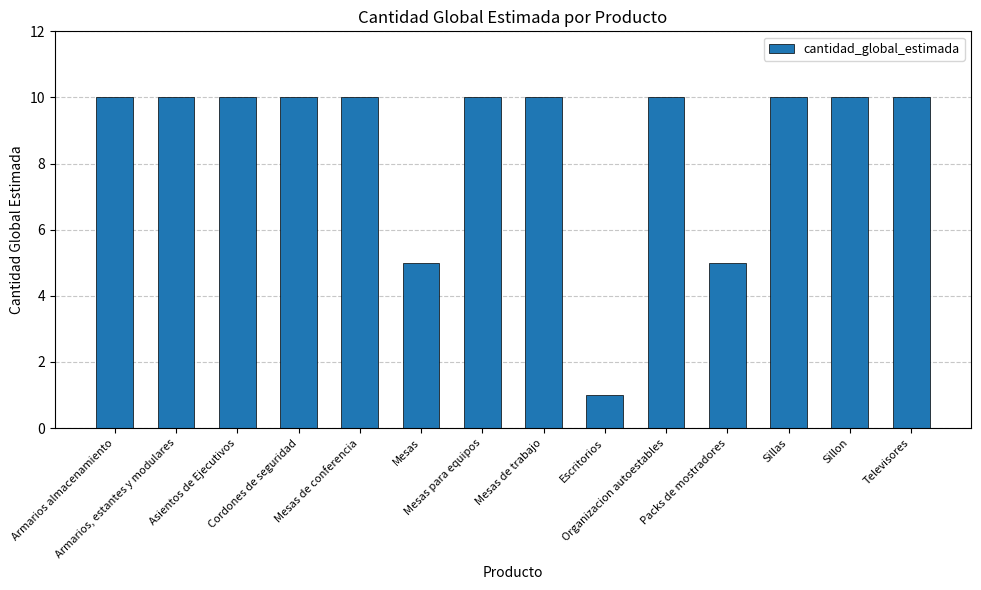

Reading left to right, transcribe all the data shown in this chart.

10	10	10	10	10	5	10	10	1	10	5	10	10	10